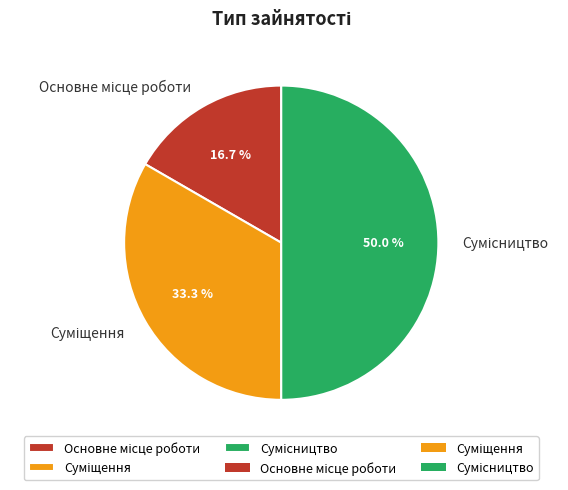

Is there any slice that represents more than half of the pie?

No